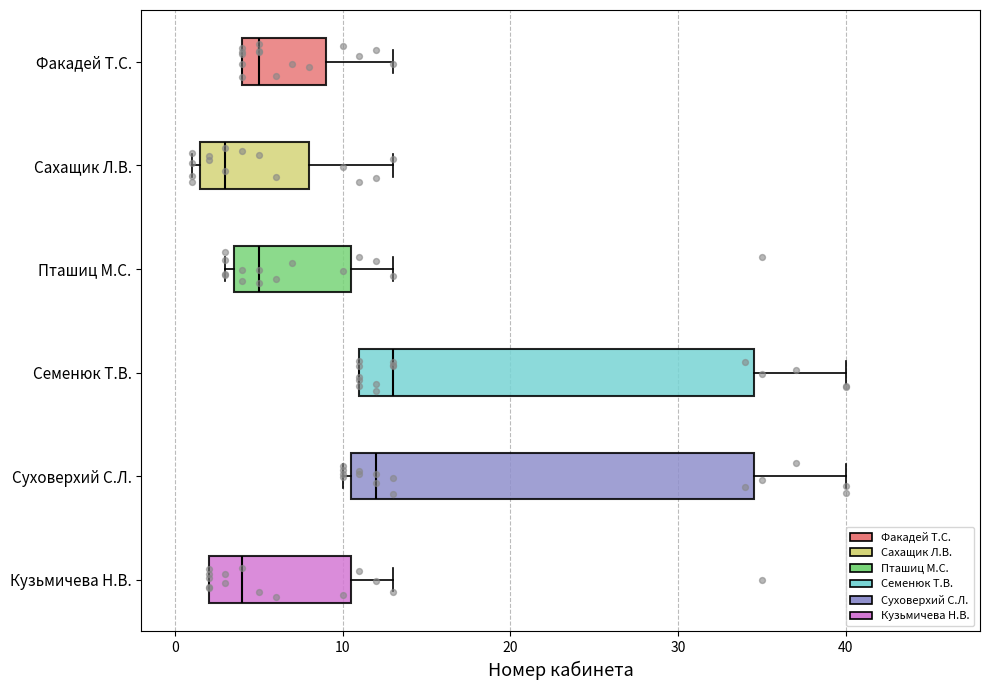

Where is the right edge of the box for Сахащик Л.В. on the x-axis? The values are not printed on the chart, so give them approximately, as read against the axis.

8